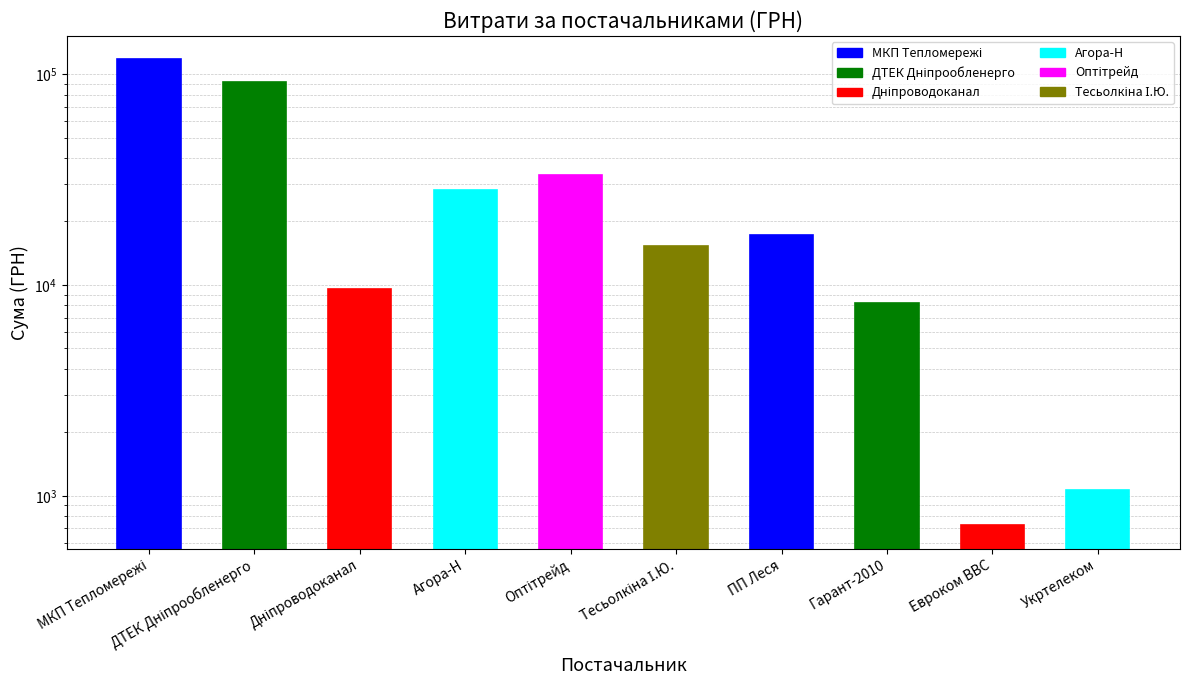

The value at Агора-Н is 18908.2. True or false?

False